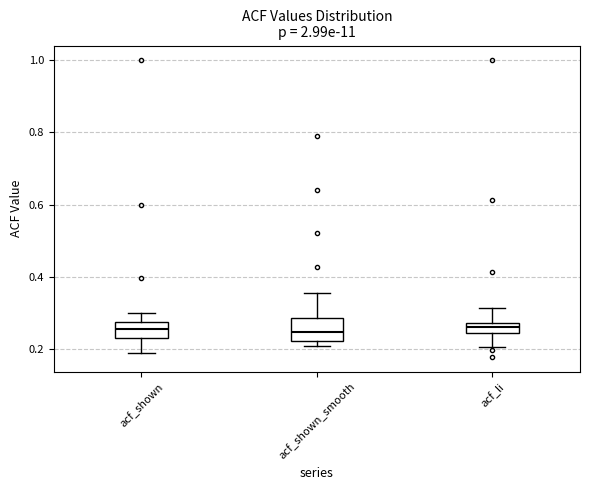

Comparing the boxes themselves (not the whiskers), which one is the tallest?

acf_shown_smooth